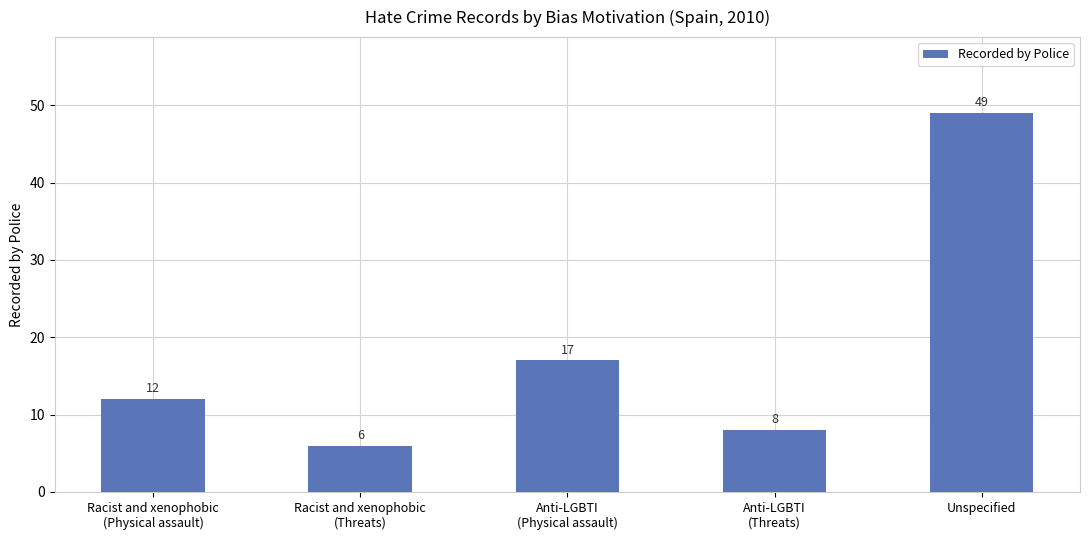

Which has a higher value, Anti-LGBTI
(Physical assault) or Anti-LGBTI
(Threats)?

Anti-LGBTI
(Physical assault)